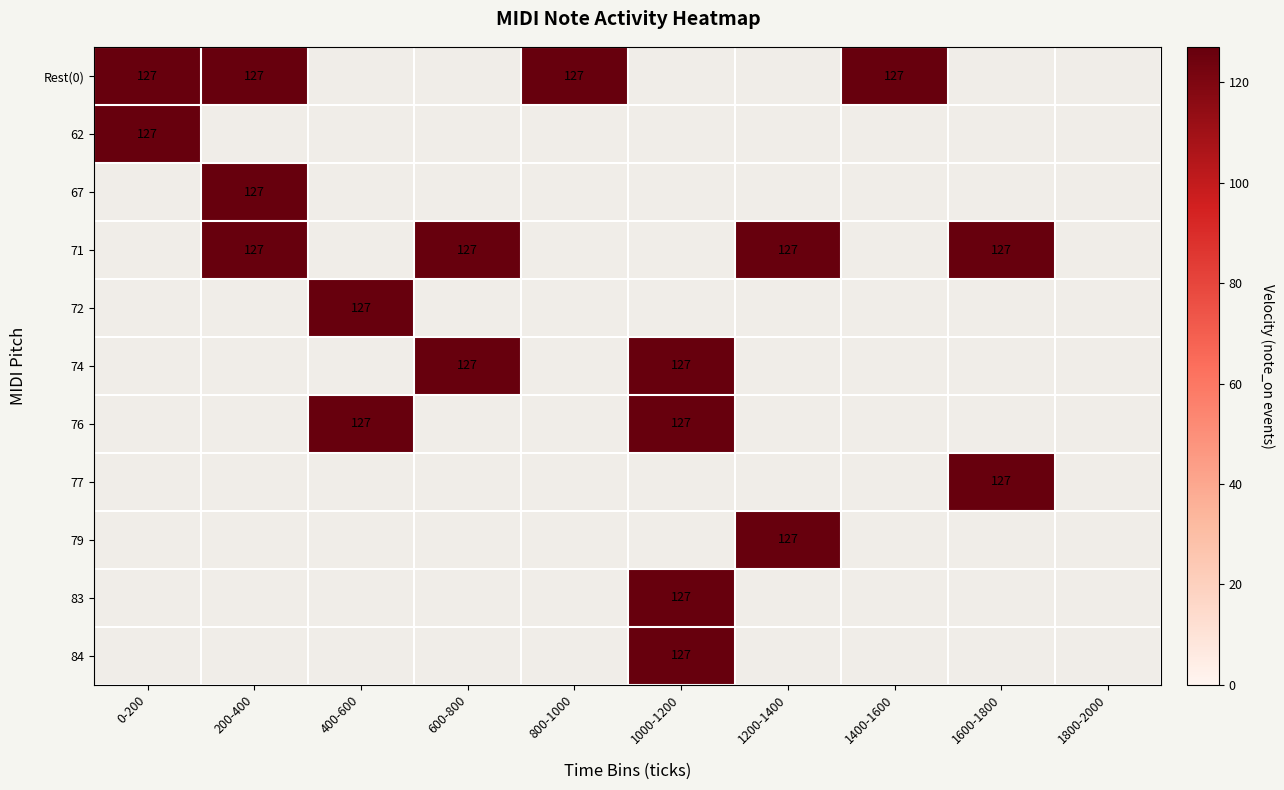

At which label does note_on_c first exceed 71?

5